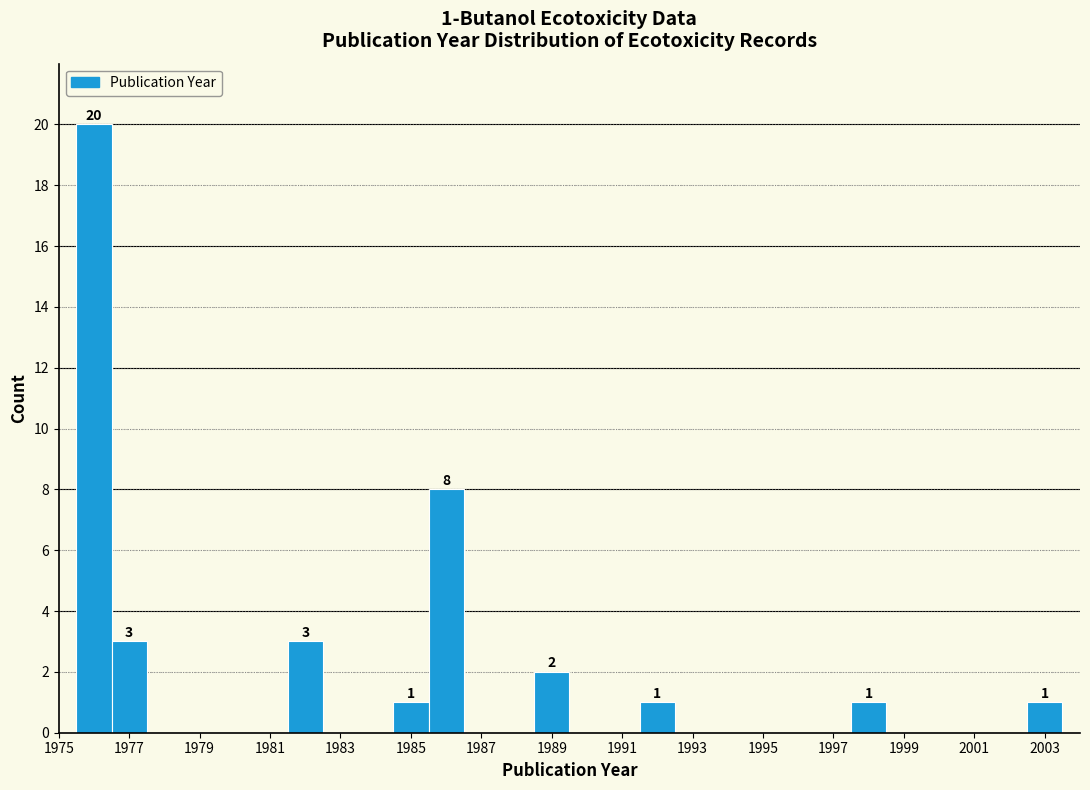

Which range on the x-axis has the tallest bar?

1975.5 to 1976.5